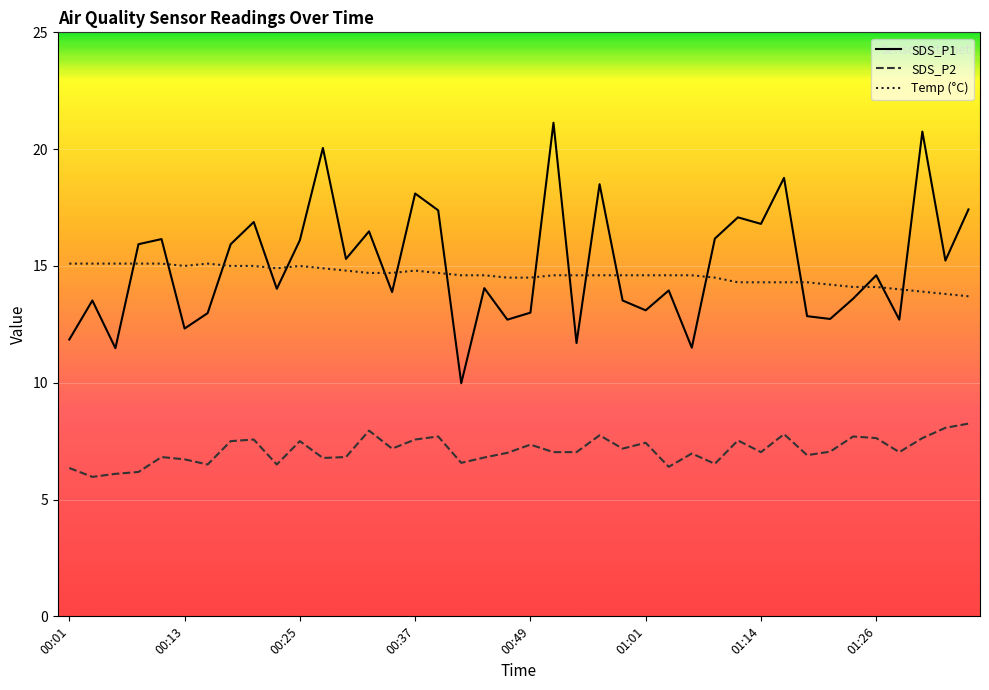

What is the minimum value shown in the chart?

6.0